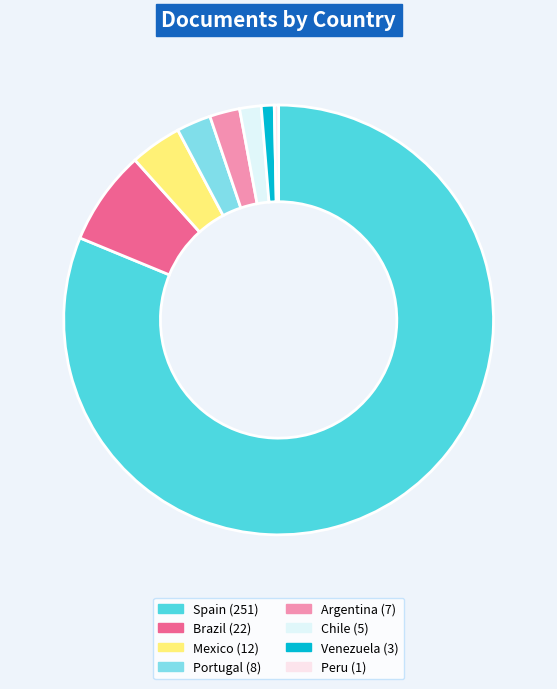

To the nearest percent, what portion does Brazil represent?

7%